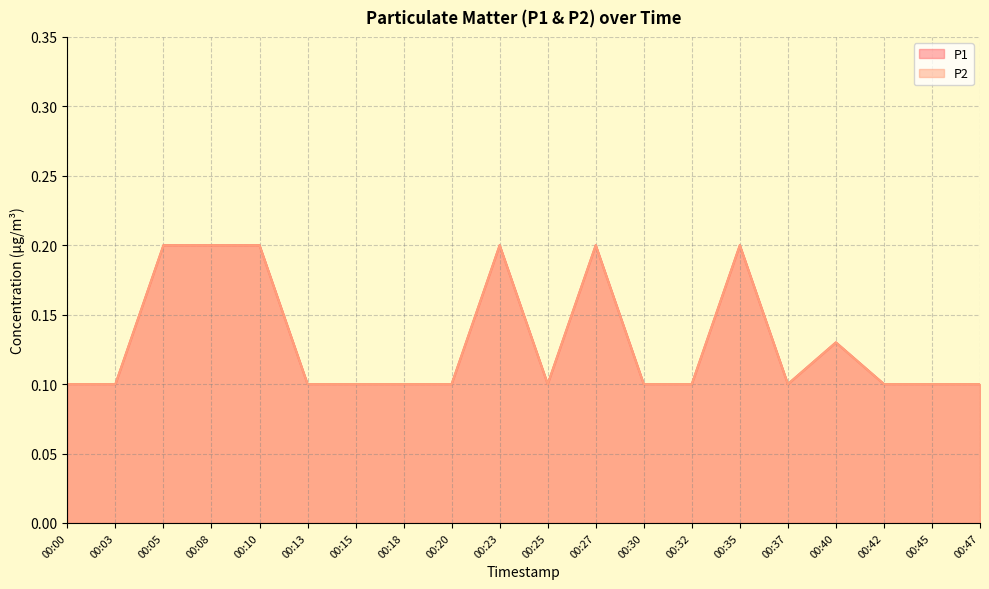

True or false: P2 has more than 2 points higher than both neighbors.

True